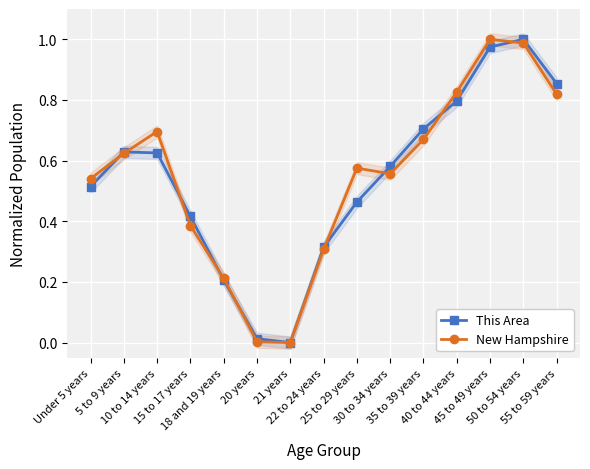

True or false: New Hampshire and This Area intersect in this chart.

True